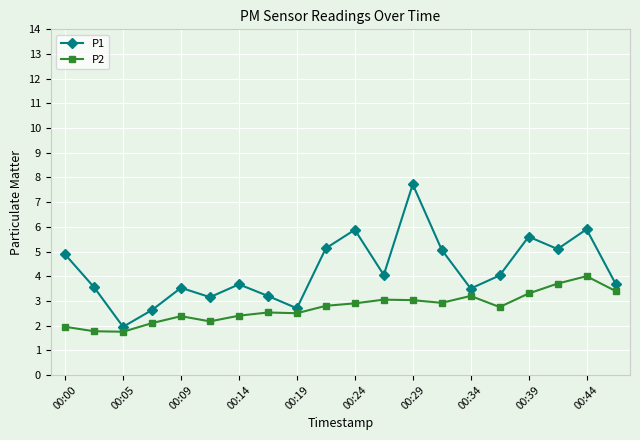

True or false: P1 has more than 2 interior local peaks.

True